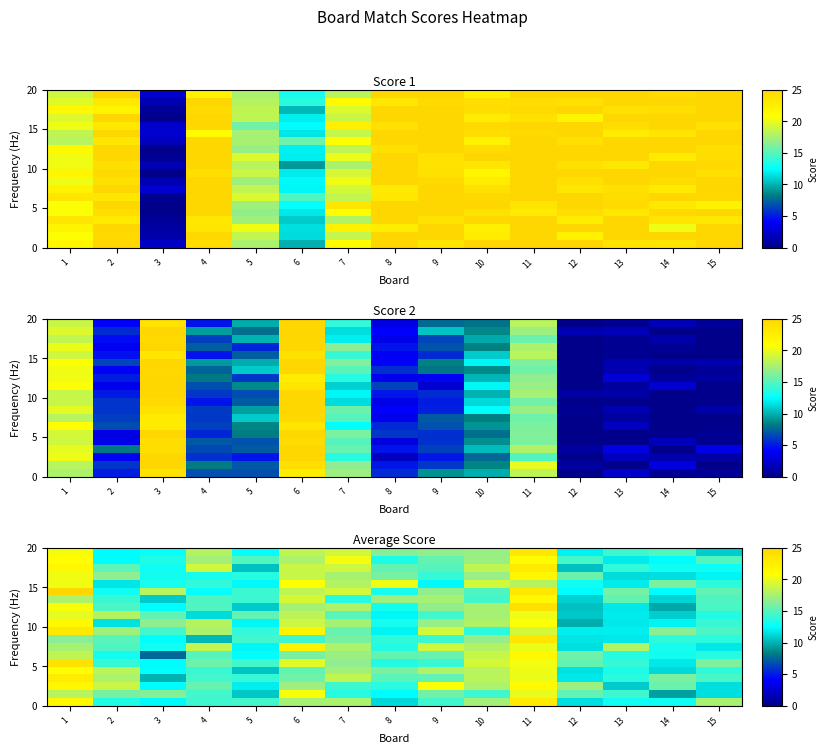

Which category has the lowest value across all series?

3